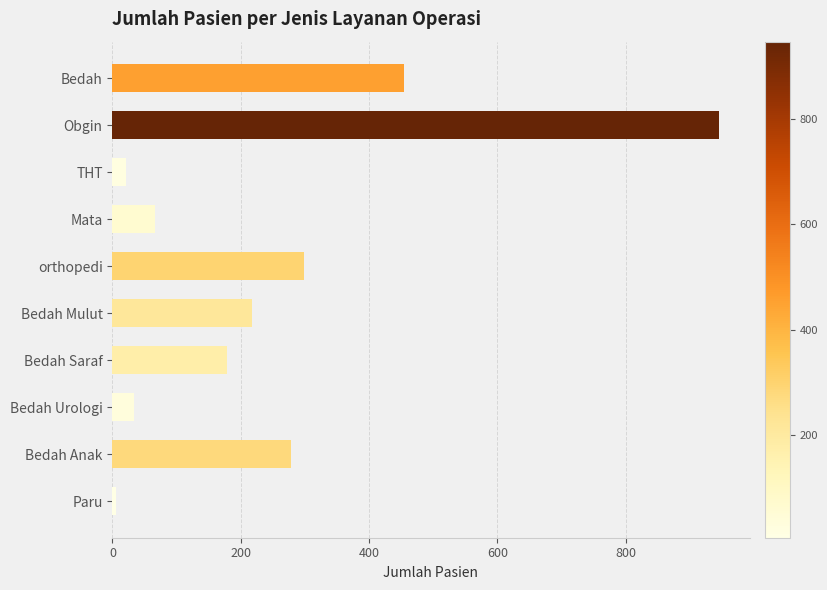

Rank the categories by value from lowest to highest.

Paru, THT, Bedah Urologi, Mata, Bedah Saraf, Bedah Mulut, Bedah Anak, orthopedi, Bedah, Obgin